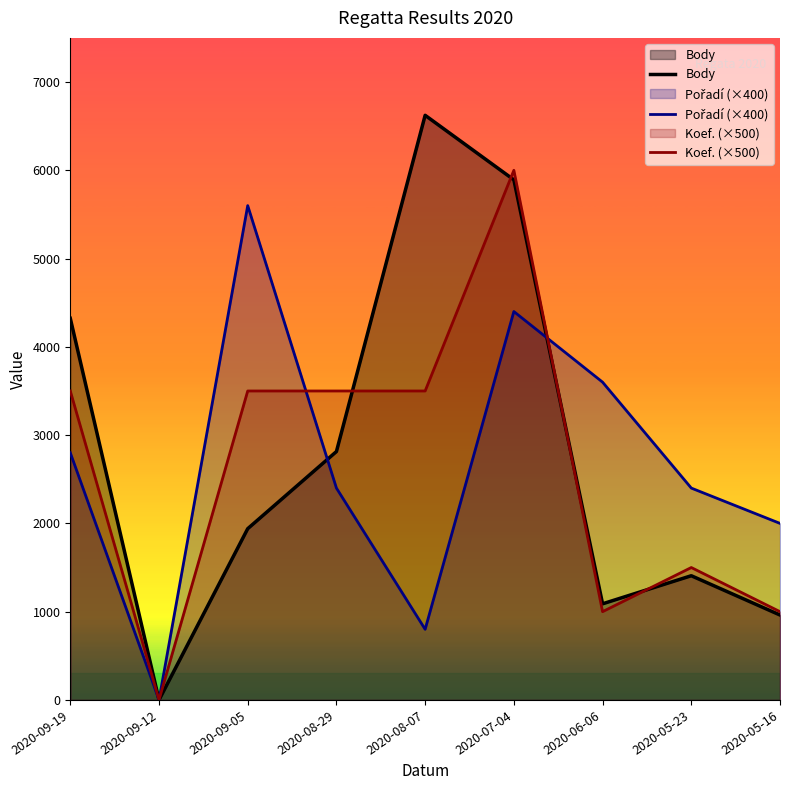

Rank the series at 2020-05-23 from highest to lowest value.

Pořadí (×400), Koef. (×500), Body